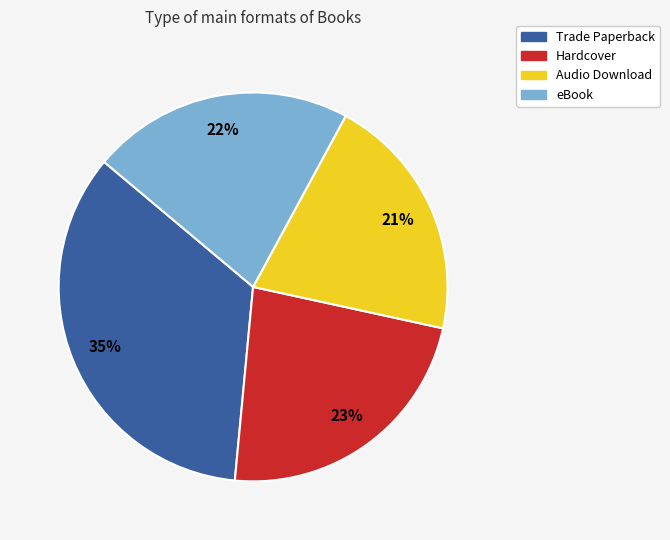

True or false: Trade Paperback accounts for 25% of the total.

False